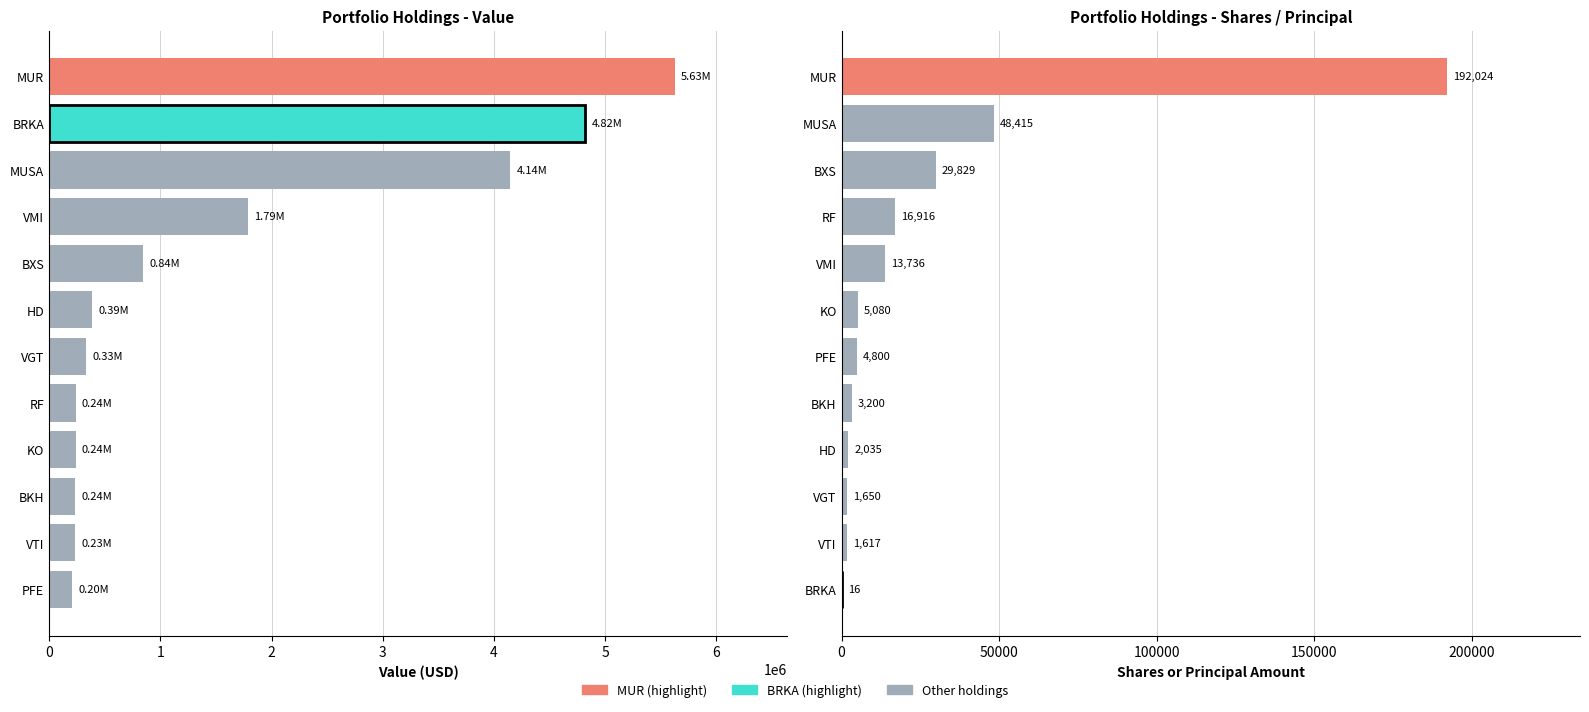

How many bars are there in each group?

2